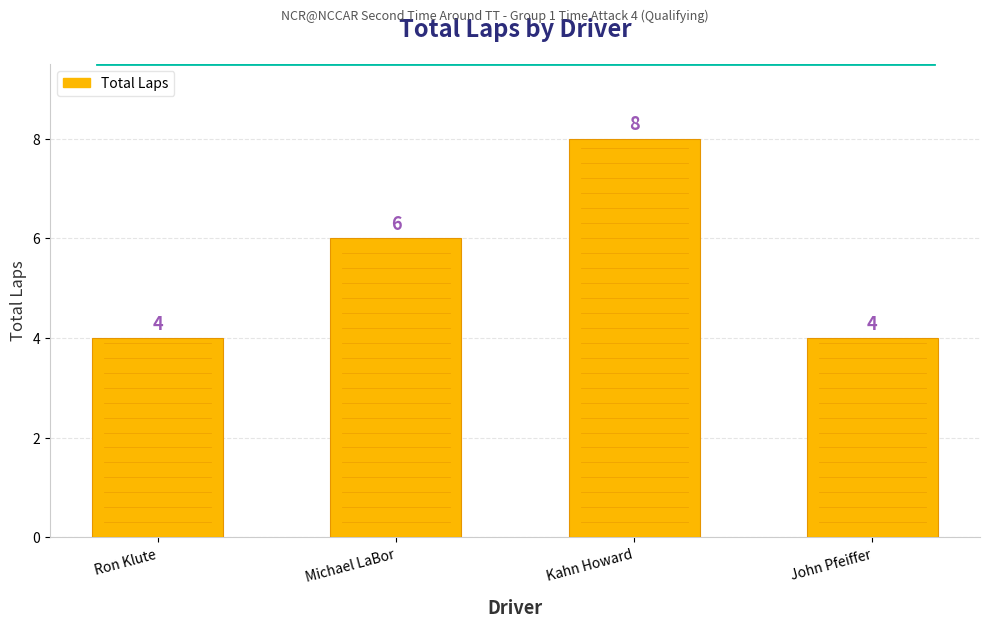

True or false: the data shows 4 at John Pfeiffer.

True